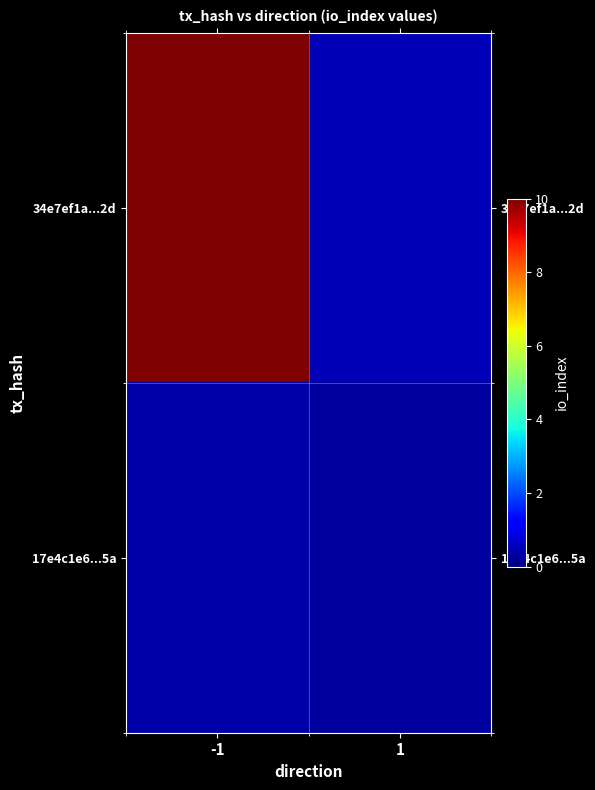

What is the total value across all series at -1?

10.6